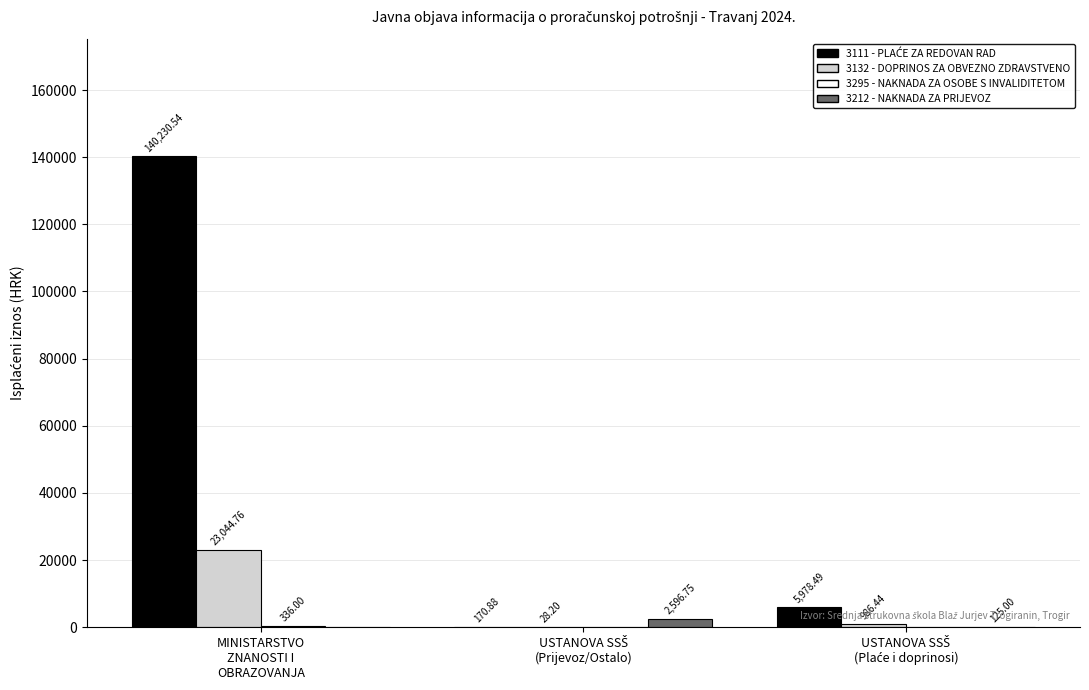

What is the sum of all 3132 - DOPRINOS ZA OBVEZNO ZDRAVSTVENO values?

24059.4